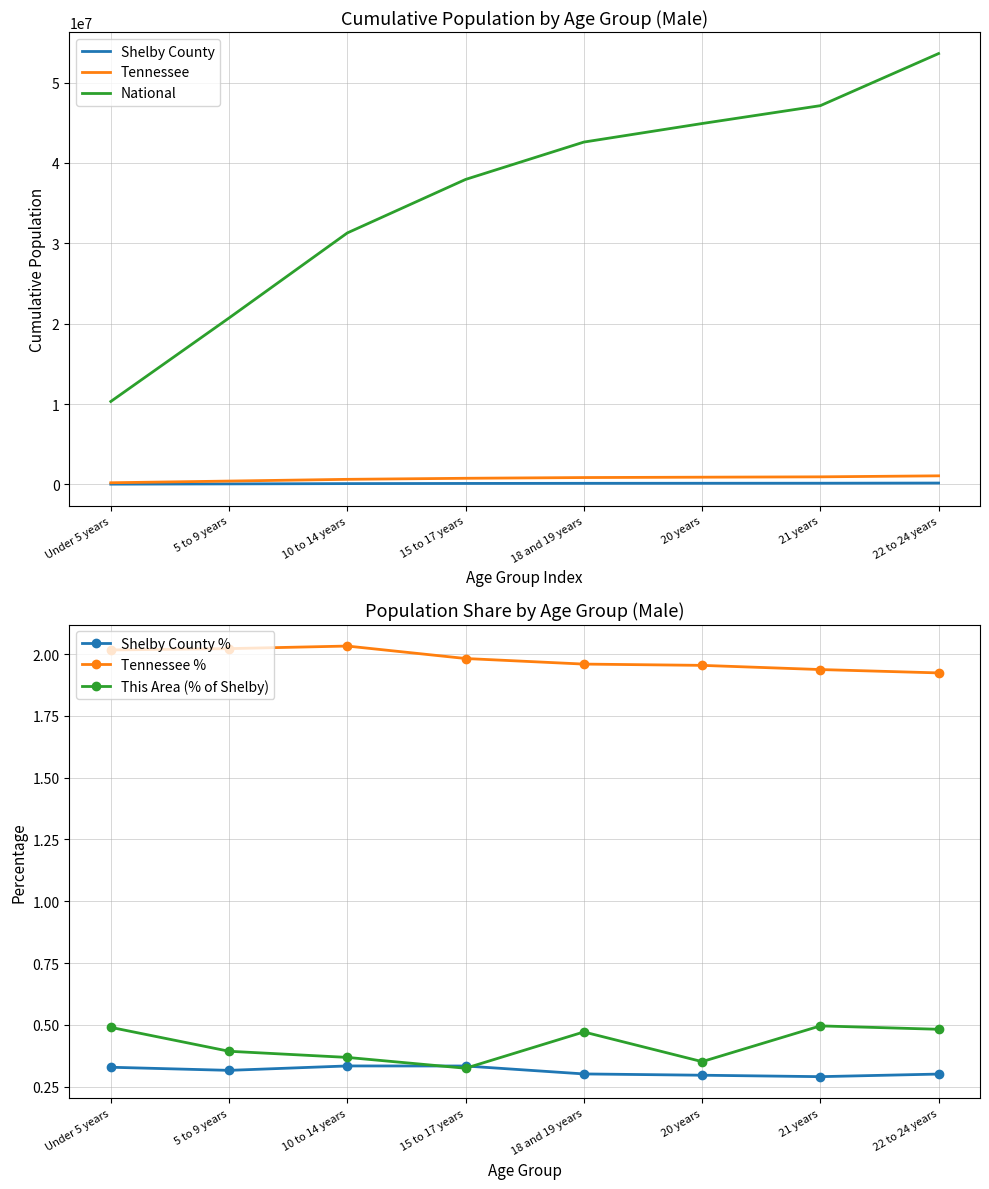

True or false: Tennessee and Tennessee % cross at least once.

False